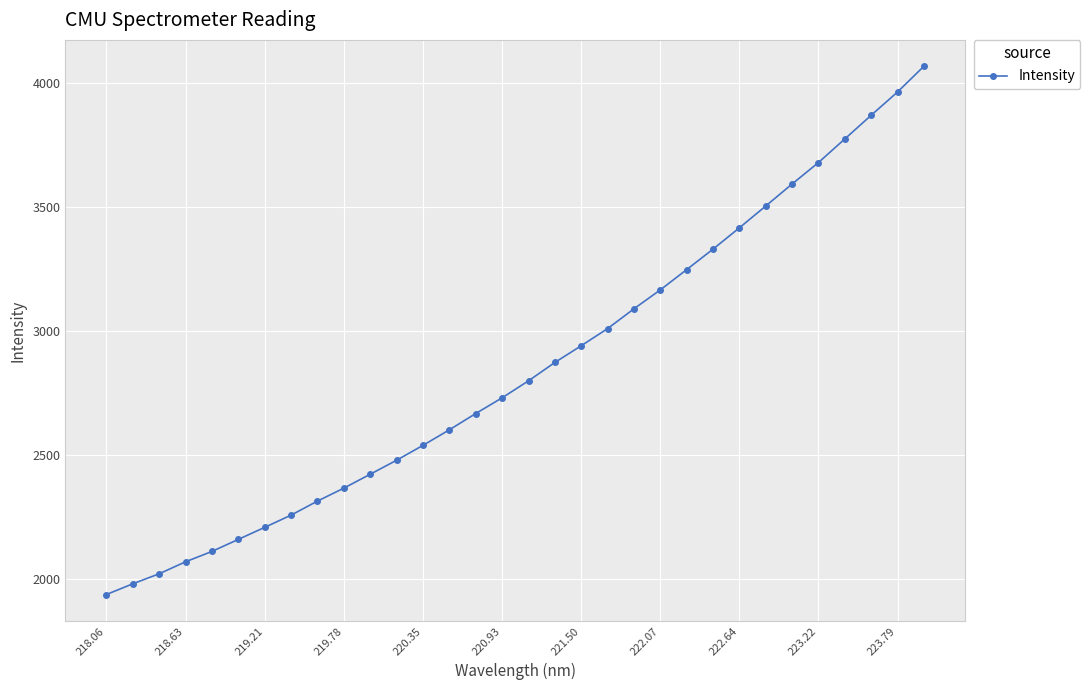

How many lines are shown in the chart?

1